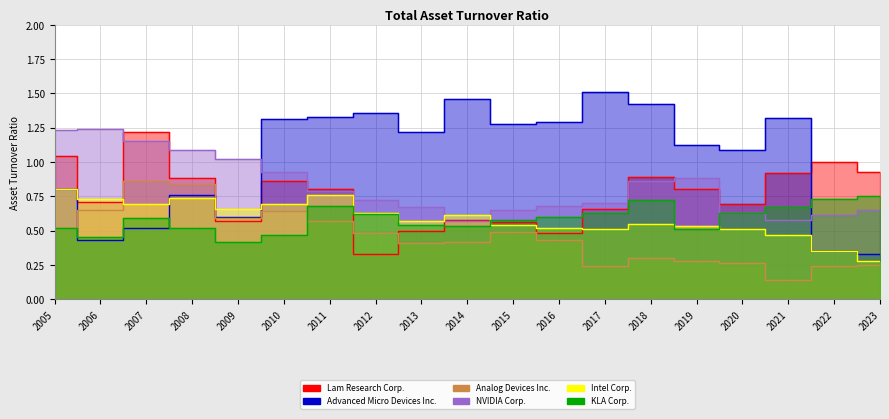

At which category is the sum across all series the highest?

2007